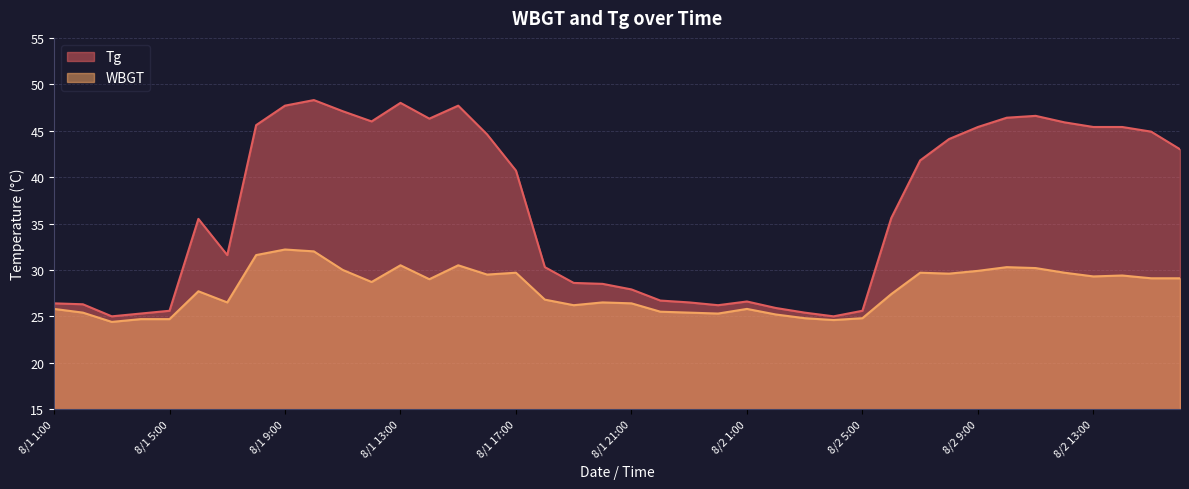

Is the value of Tg at 8/1 7:00 greater than the value of WBGT at 8/2 12:00?

Yes